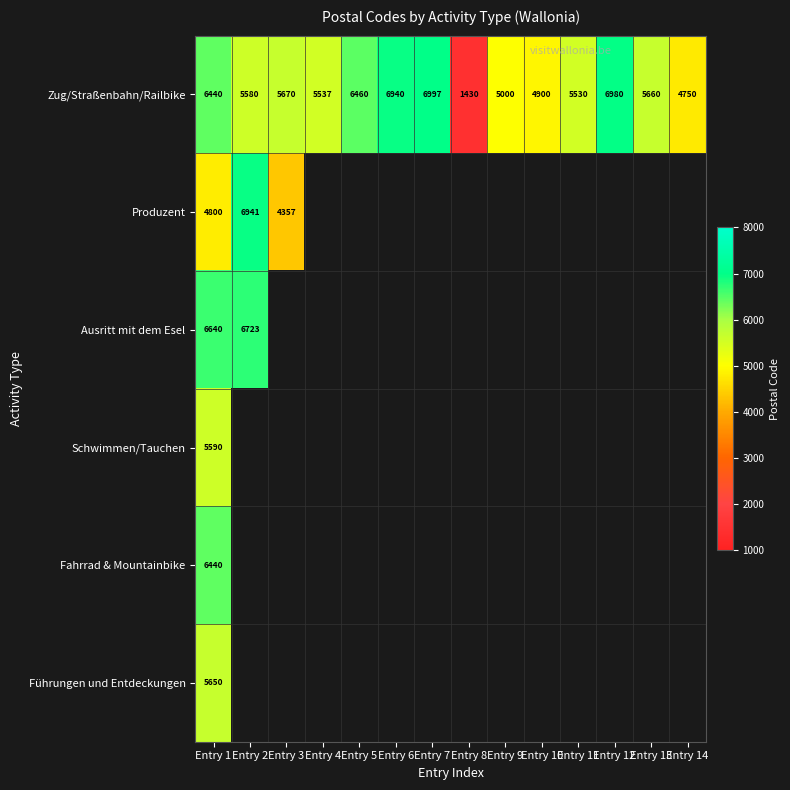

What is the sum of the Zug/Straßenbahn/Railbike values at Entry 13 and Entry 5?

12120